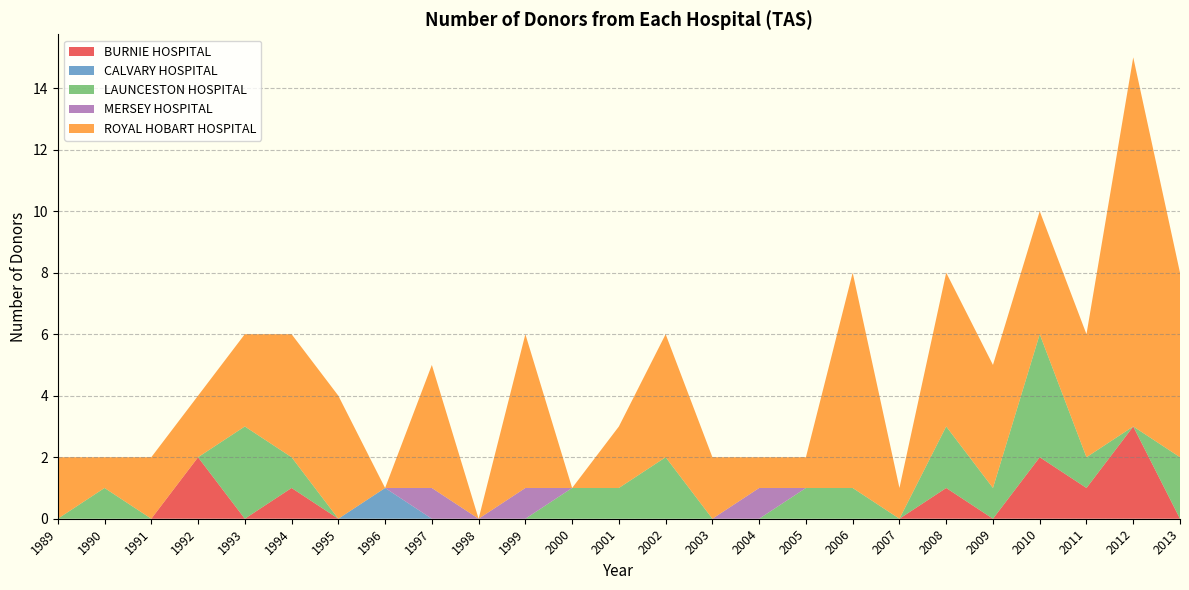

Reading left to right, extract all data points from this chart.

BURNIE HOSPITAL: 0	0	0	2	0	1	0	0	0	0	0	0	0	0	0	0	0	0	0	1	0	2	1	3	0
CALVARY HOSPITAL: 0	0	0	0	0	0	0	1	0	0	0	0	0	0	0	0	0	0	0	0	0	0	0	0	0
LAUNCESTON HOSPITAL: 0	1	0	0	3	1	0	0	0	0	0	1	1	2	0	0	1	1	0	2	1	4	1	0	2
MERSEY HOSPITAL: 0	0	0	0	0	0	0	0	1	0	1	0	0	0	0	1	0	0	0	0	0	0	0	0	0
ROYAL HOBART HOSPITAL: 2	1	2	2	3	4	4	0	4	0	5	0	2	4	2	1	1	7	1	5	4	4	4	12	6